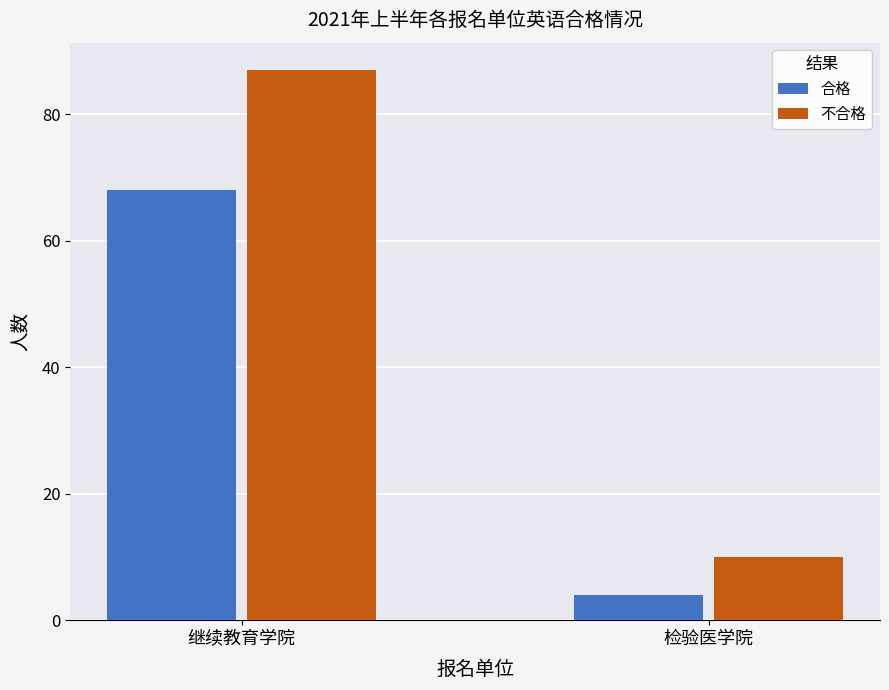

What is the average value of the 合格 series?

36